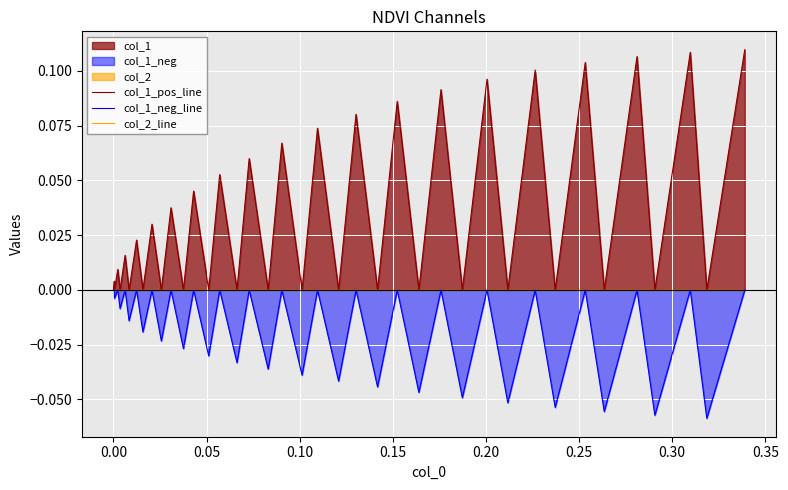

What is the sum of all col_1_pos_line values?

1.3